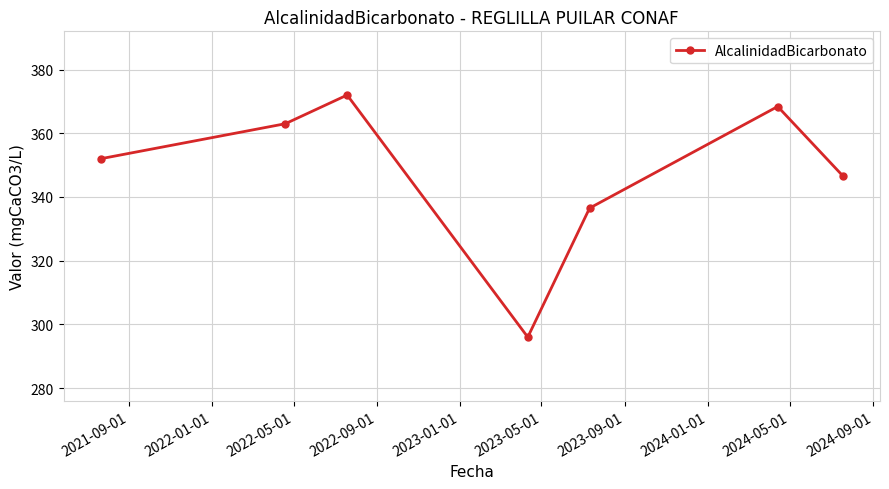

How many values are below 352?

3